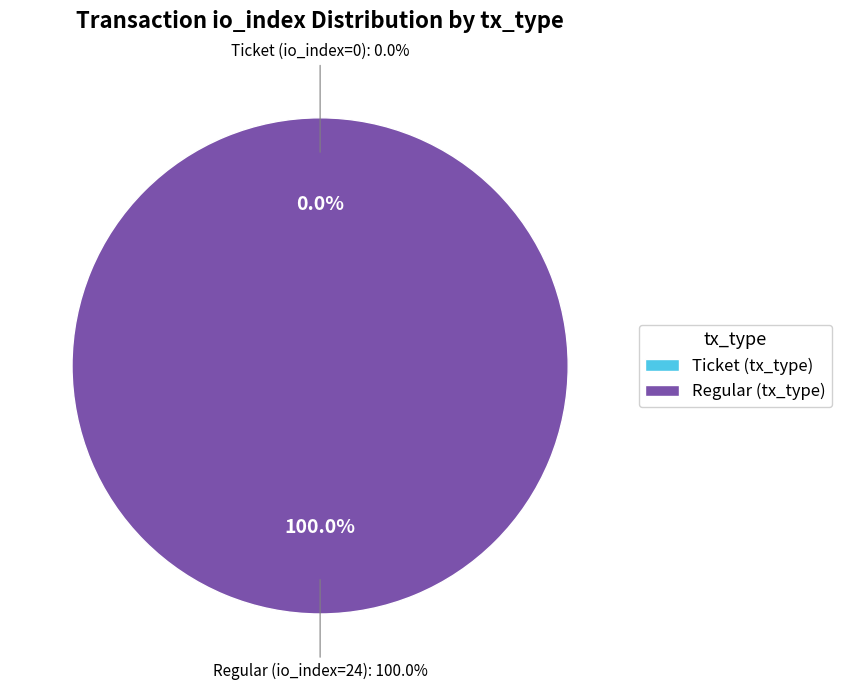

Which category accounts for the majority?

Regular (io_index=24)